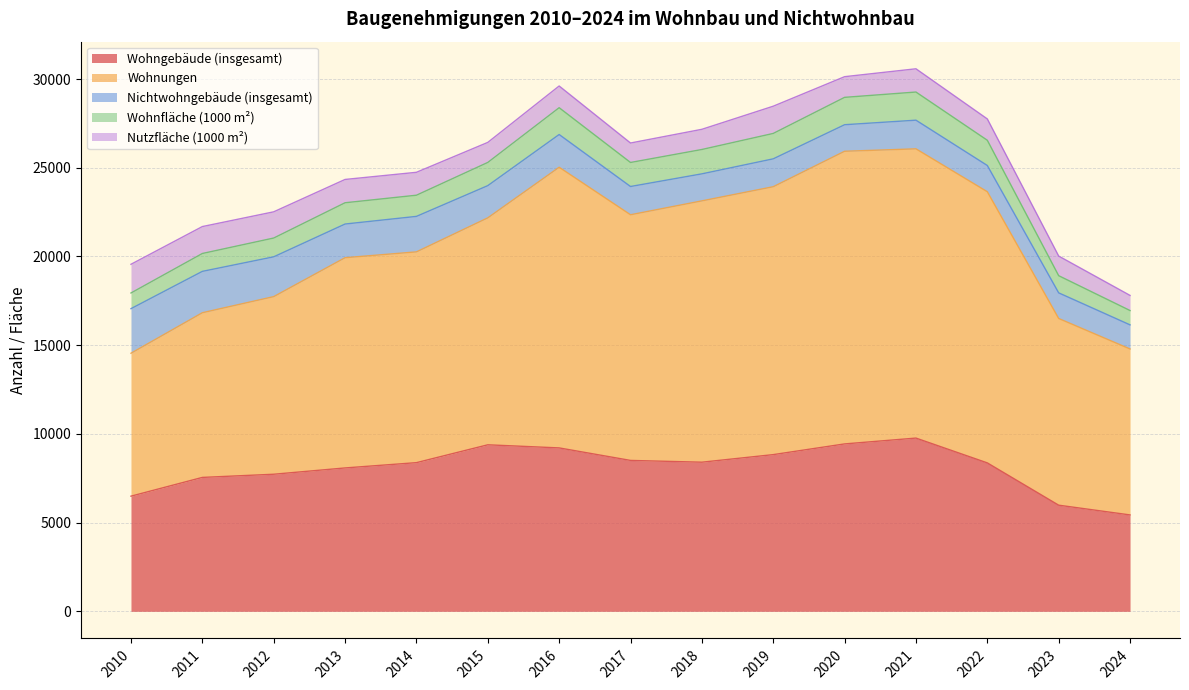

What is the lowest value of the Wohngebäude (insgesamt) series?

5433